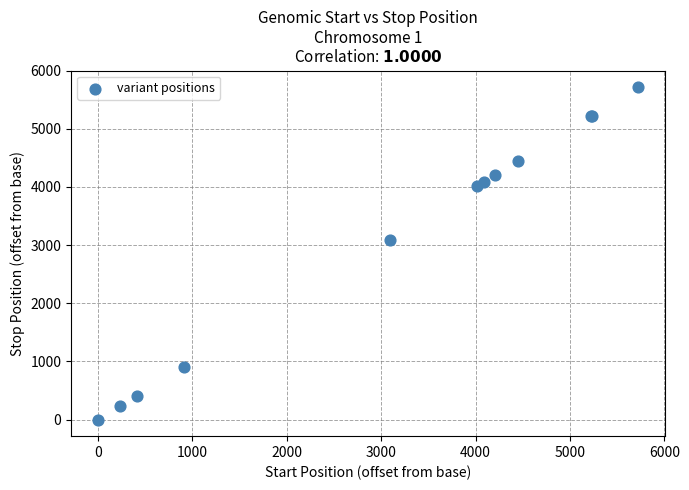

What Y value in the scatter plot is closest to 2858?

3095